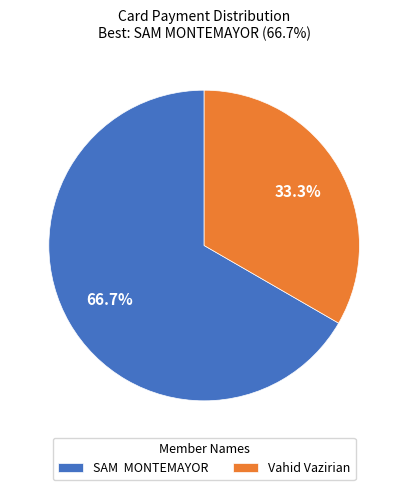

Count the number of slices in the pie.

2